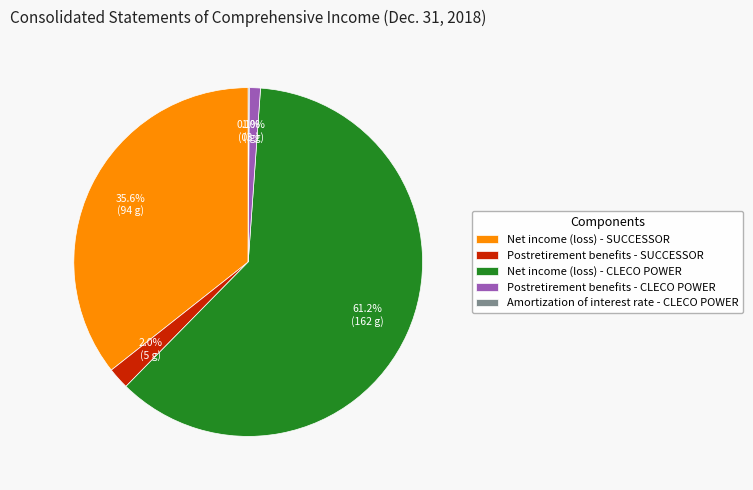

Combined, do Net income (loss) - SUCCESSOR and Postretirement benefits - SUCCESSOR account for over 50%?

No